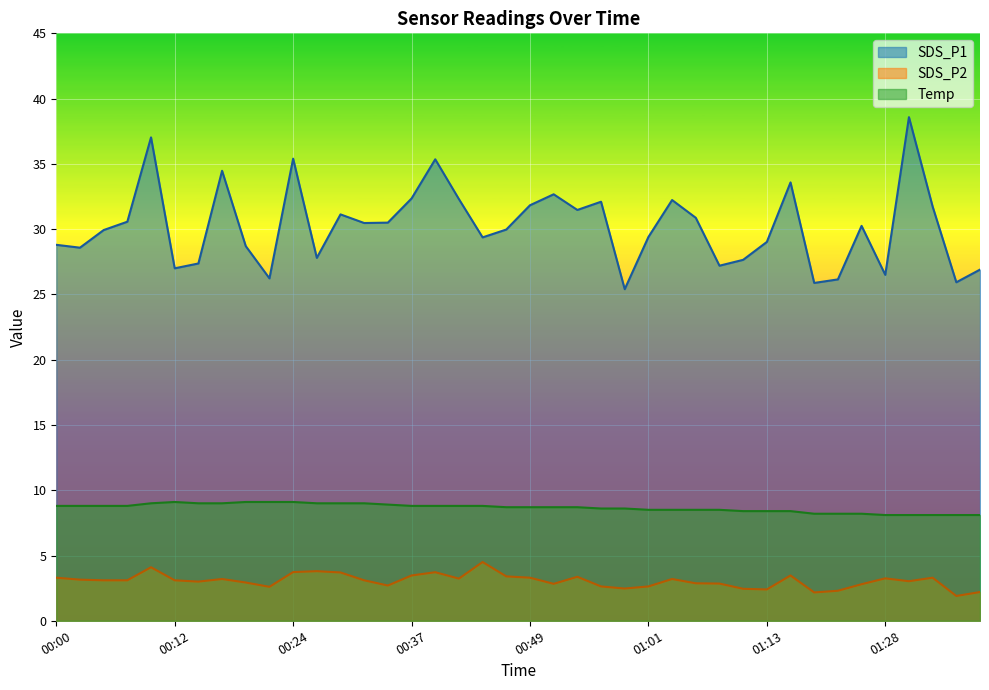

What is the sum of the Temp values at 00:02 and 01:11?

17.2